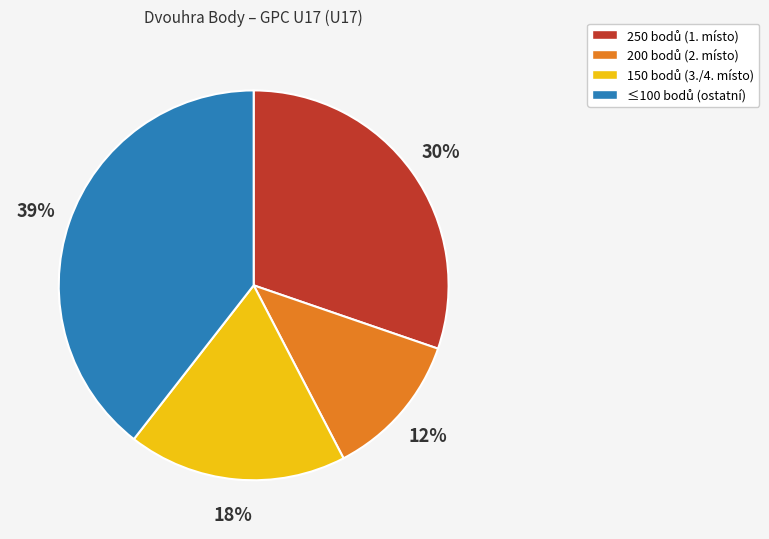

To the nearest percent, what is the difference between the largest and smallest slice percentages?

27%